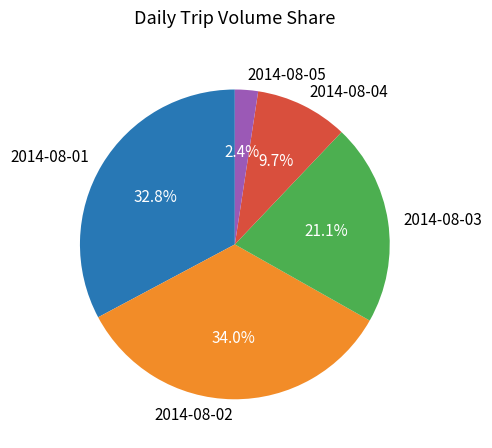

What percentage is the 2014-08-02 slice, to the nearest percent?

34%